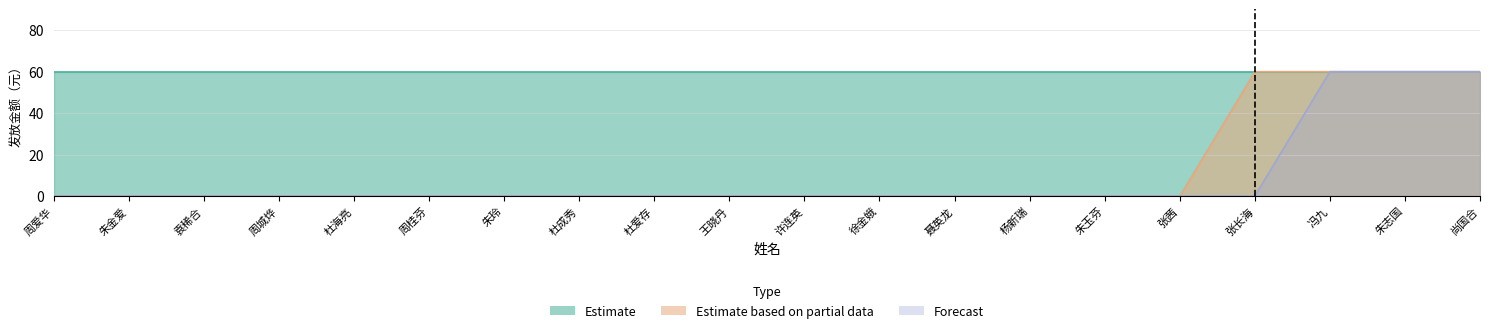

The Estimate based on partial data series shows 0 at 朱玉芬. True or false?

True